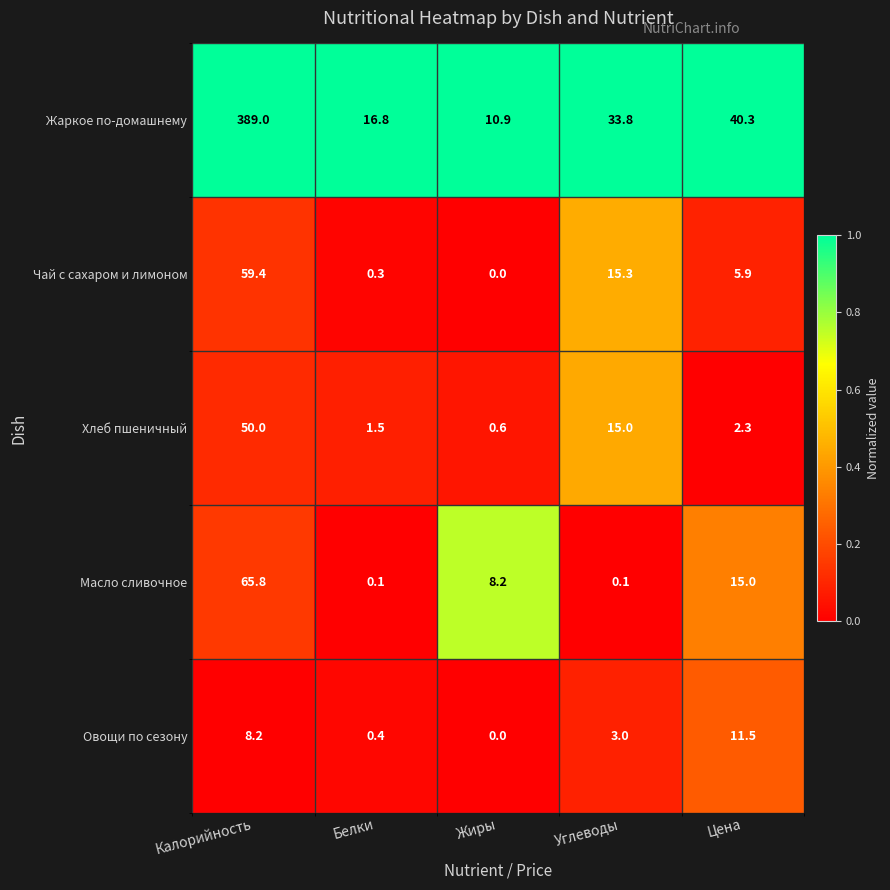

Between Жиры and Цена, which series saw the biggest shift?

Жаркое по-домашнему